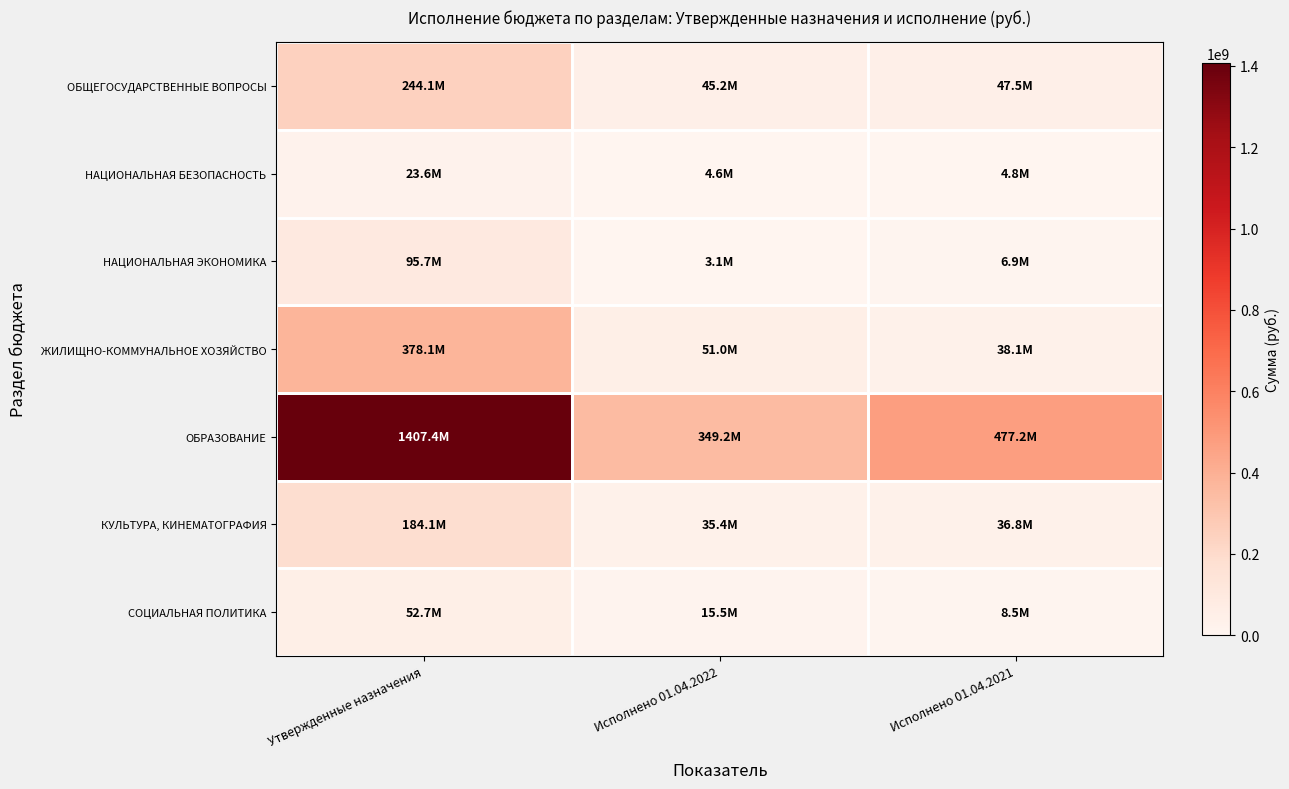

Reading left to right, what are all the values shown in this chart?

ОБЩЕГОСУДАРСТВЕННЫЕ ВОПРОСЫ: Утвержденные назначения=244093901.2	Исполнено 01.04.2022=45211162.9	Исполнено 01.04.2021=47476438.4
НАЦИОНАЛЬНАЯ БЕЗОПАСНОСТЬ: Утвержденные назначения=23640591.0	Исполнено 01.04.2022=4571914.6	Исполнено 01.04.2021=4807549.4
НАЦИОНАЛЬНАЯ ЭКОНОМИКА: Утвержденные назначения=95679367.6	Исполнено 01.04.2022=3074699.3	Исполнено 01.04.2021=6890629.3
ЖИЛИЩНО-КОММУНАЛЬНОЕ ХОЗЯЙСТВО: Утвержденные назначения=378133240.0	Исполнено 01.04.2022=51022999.7	Исполнено 01.04.2021=38076018.8
ОБРАЗОВАНИЕ: Утвержденные назначения=1407423001.9	Исполнено 01.04.2022=349152133.4	Исполнено 01.04.2021=477172358.6
КУЛЬТУРА, КИНЕМАТОГРАФИЯ: Утвержденные назначения=184127270.8	Исполнено 01.04.2022=35358630.8	Исполнено 01.04.2021=36814900.2
СОЦИАЛЬНАЯ ПОЛИТИКА: Утвержденные назначения=52657412.8	Исполнено 01.04.2022=15495052.2	Исполнено 01.04.2021=8467645.6